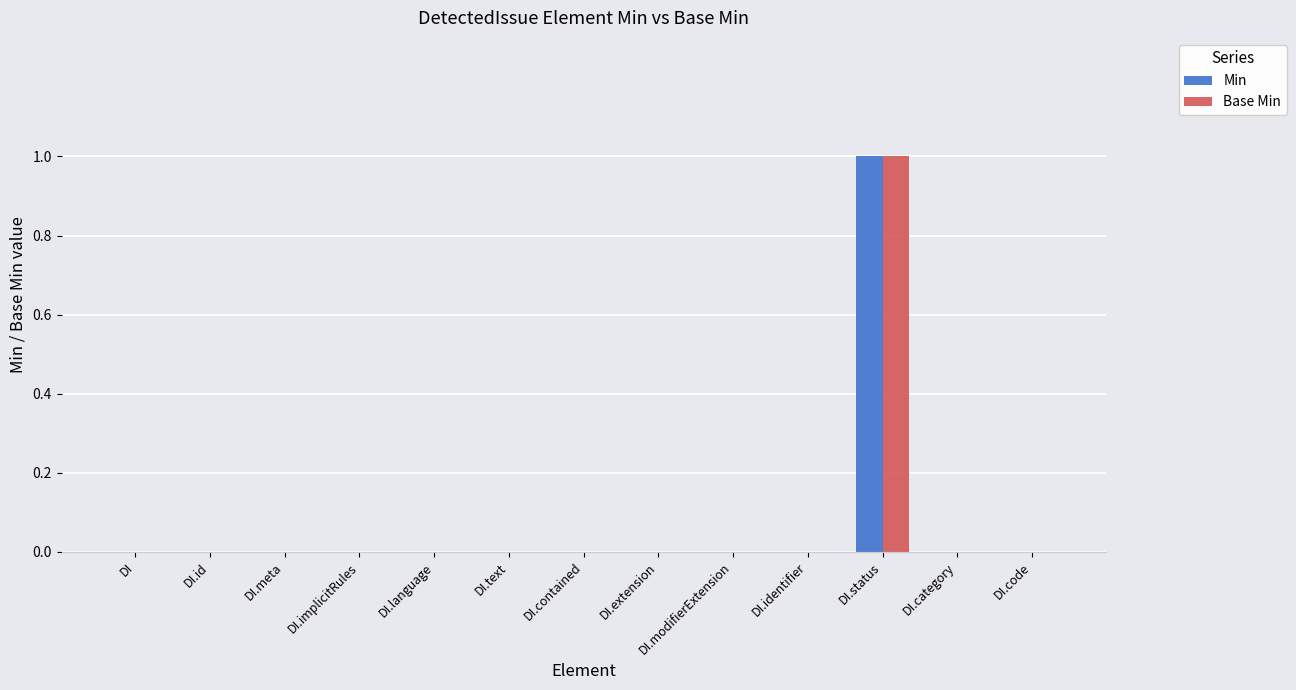

Count the number of data series in this chart.

2